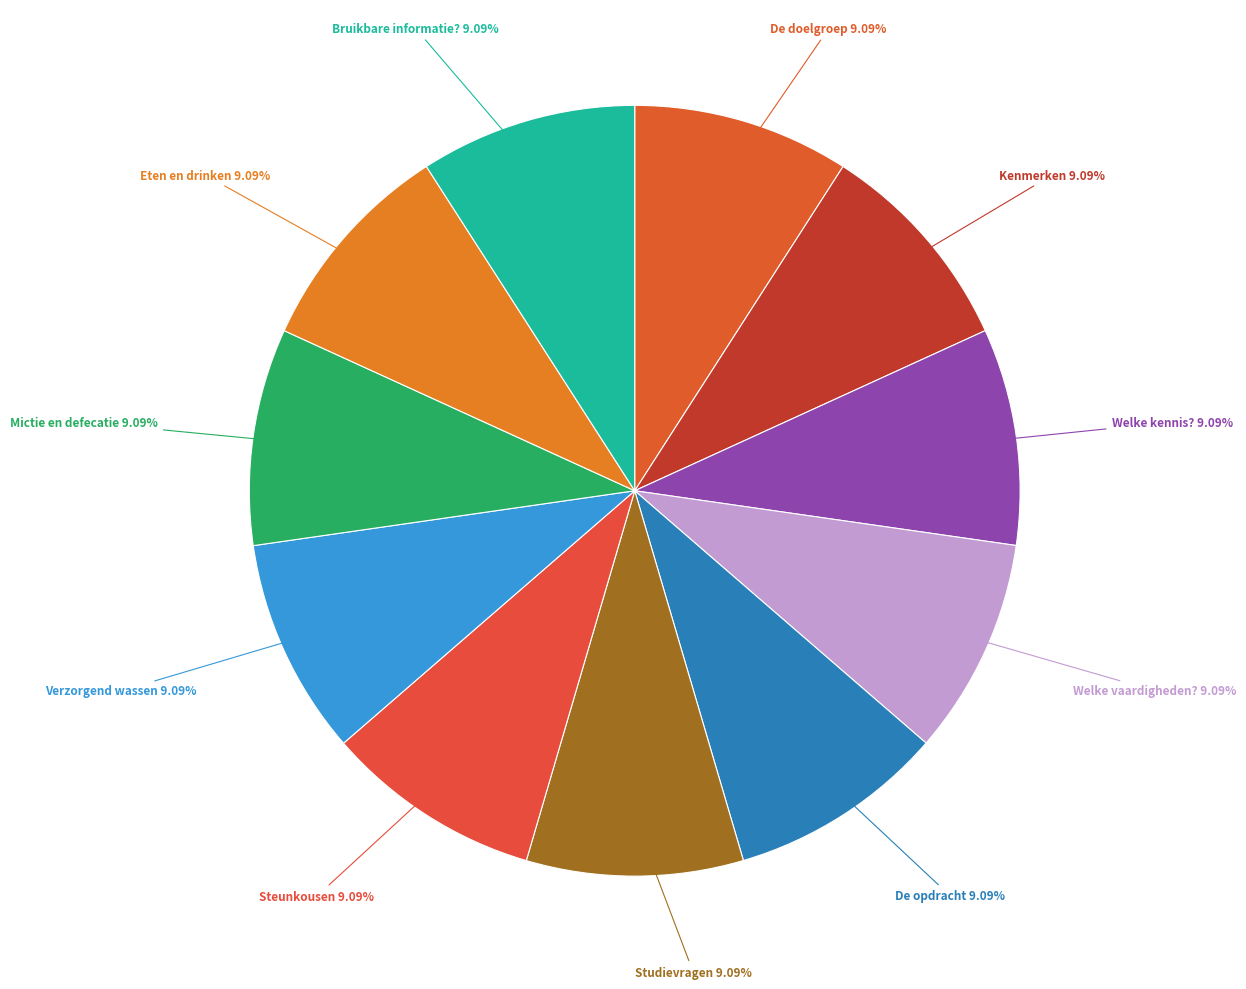

Approximately how many times larger is the value at De doelgroep compared to Mictie en defecatie?

1.0